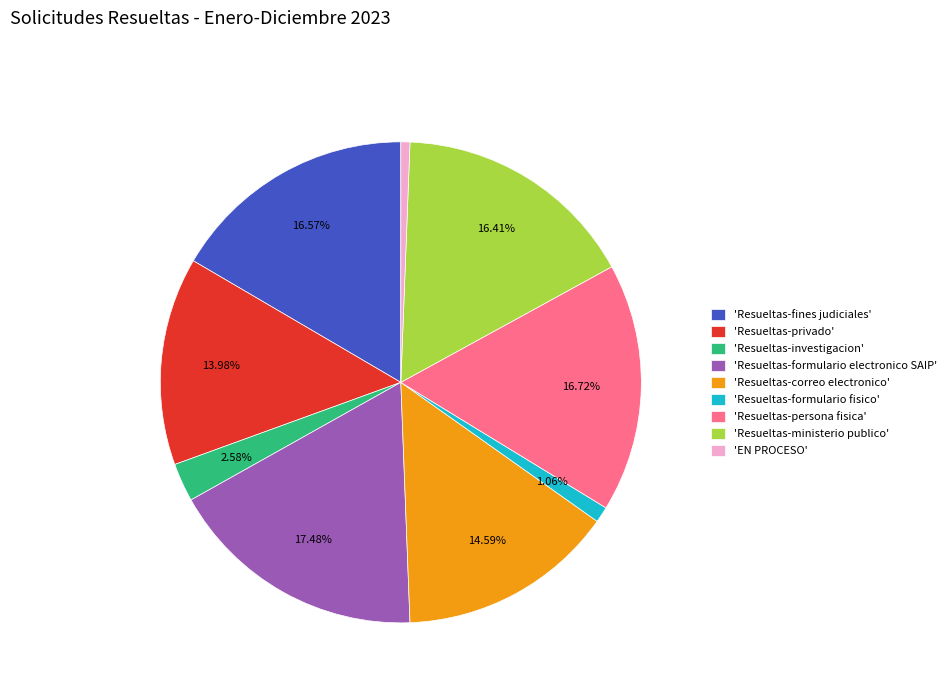

Which has a higher value, 'Resueltas-correo electronico' or 'EN PROCESO'?

'Resueltas-correo electronico'